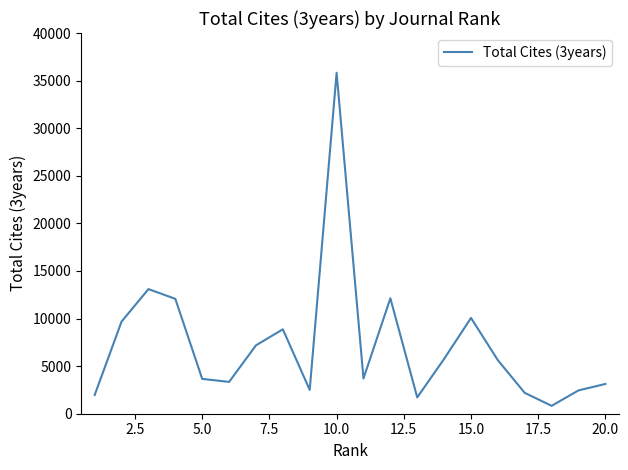

What is the greatest value displayed?

35825